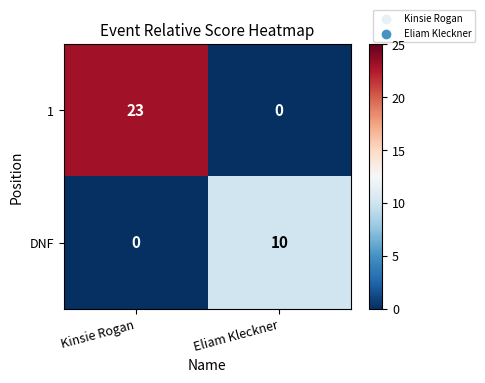

At which category does the chart reach its peak across all series?

Kinsie Rogan